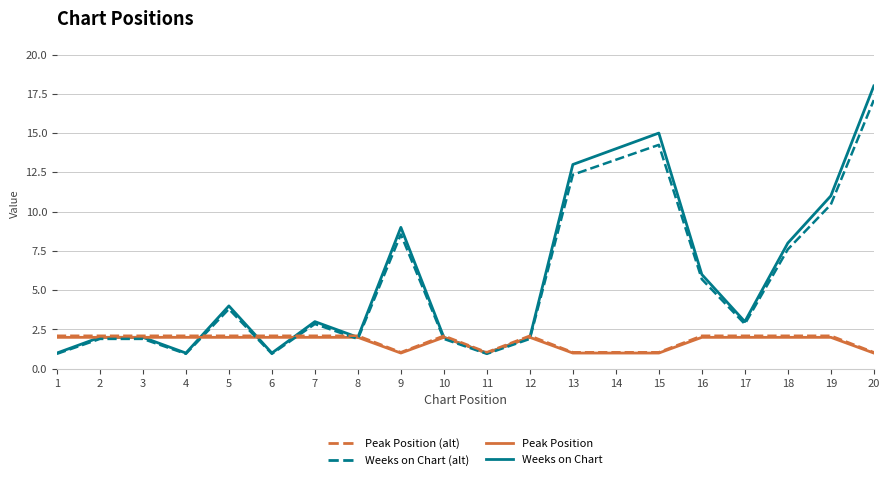

Which series changed the most between 4 and 14?

Peak Position